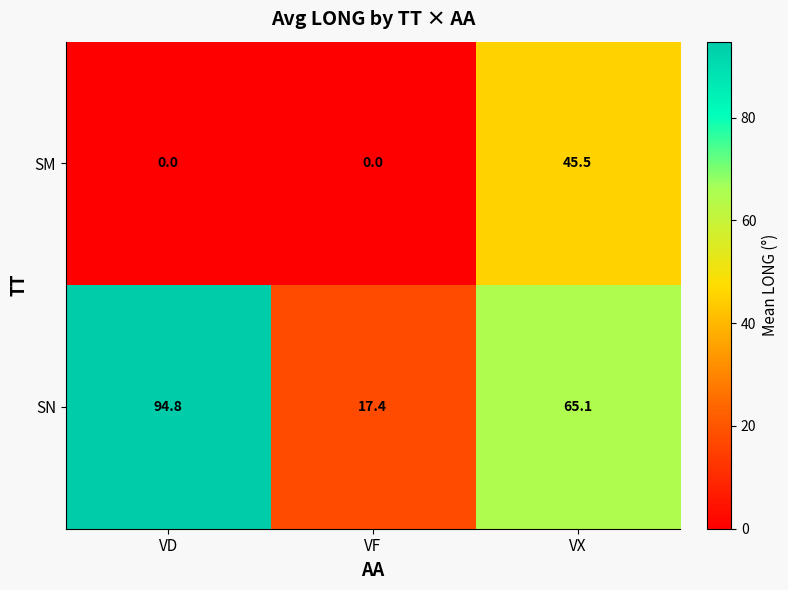

Which series has the widest spread of values?

SN